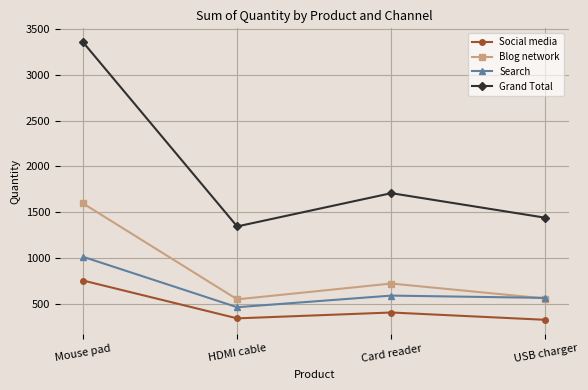

Is this an area chart (filled region under the line)?

No